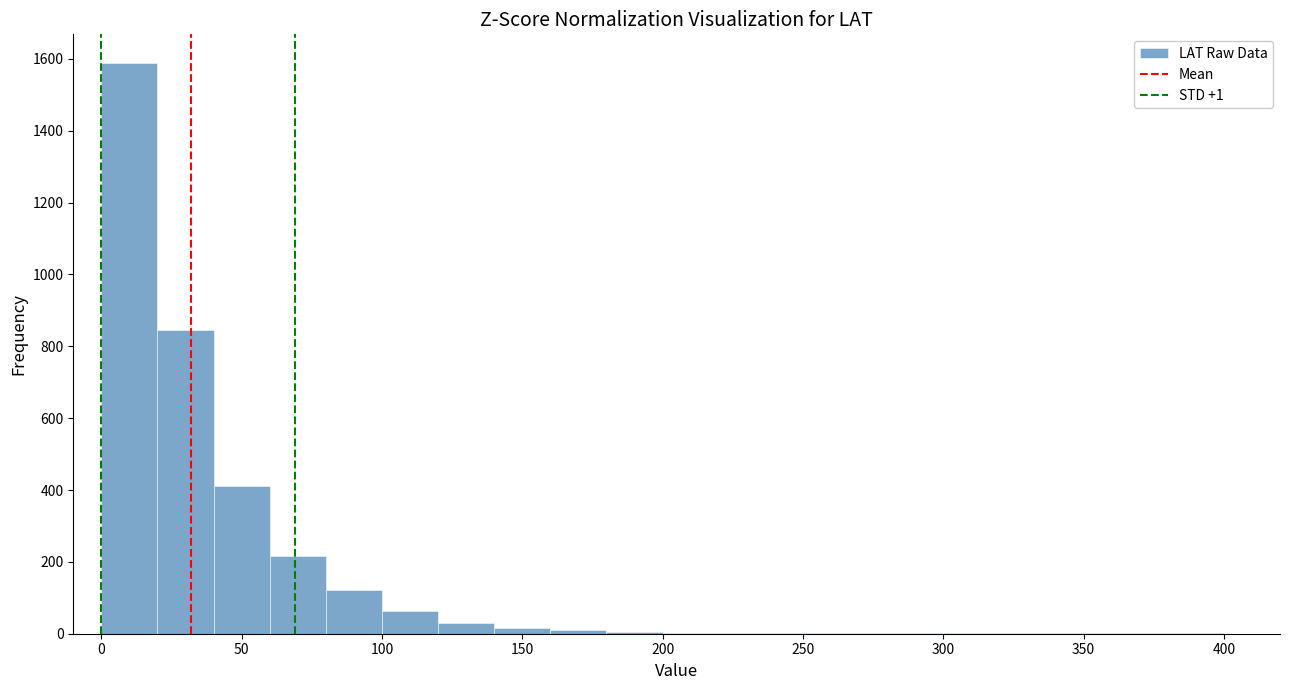

Reading left to right, list every bar in this chart as the range it spans on the x-axis followed by its height. The values are not printed on the chart, so give them approximately, as read against the axis.

0 to 20: 1580
20 to 40: 840
40 to 60: 420
60 to 80: 220
80 to 100: 120
100 to 120: 60
120 to 140: 40
140 to 160: under 20
160 to 180: under 20
180 to 200: under 20
200 to 220: under 20
220 to 240: under 20
240 to 260: under 20
260 to 280: under 20
280 to 300: under 20
300 to 320: under 20
320 to 340: under 20
340 to 360: under 20
360 to 380: under 20
380 to 400: under 20